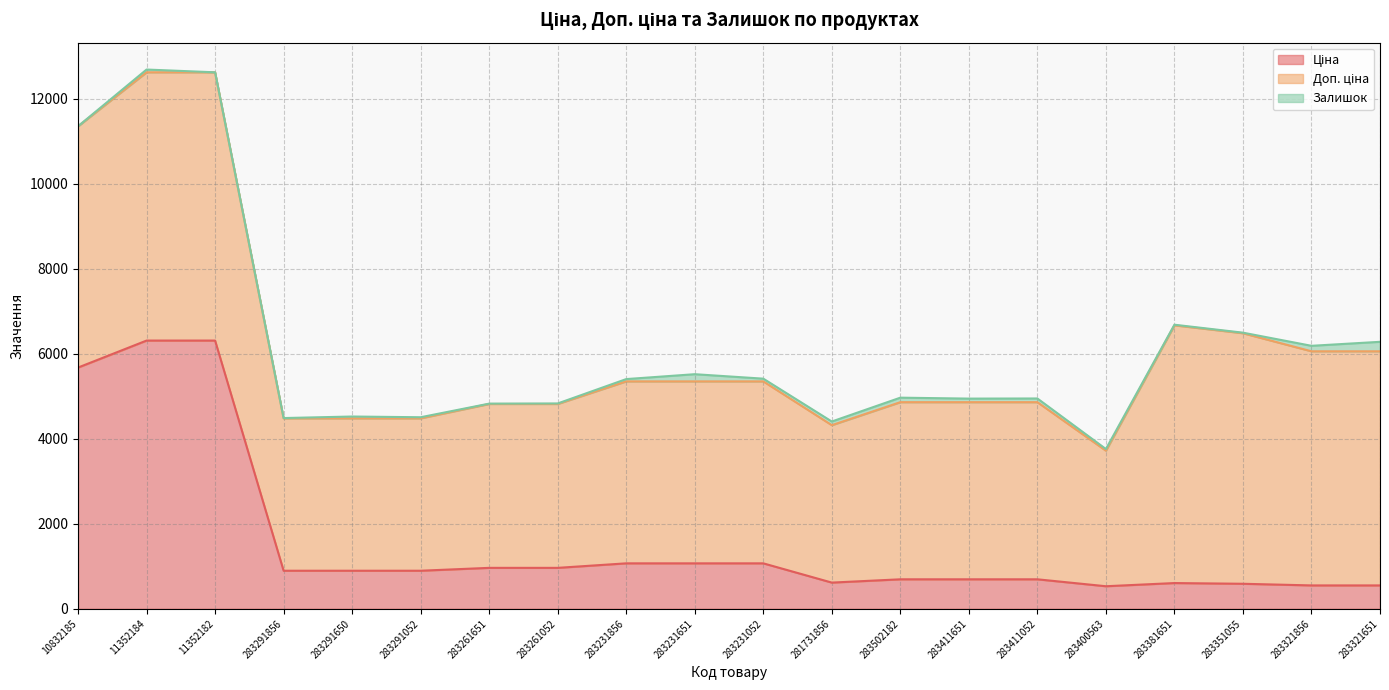

Rank the series by their maximum value, from lowest to highest.

Залишок, Ціна, Доп. ціна